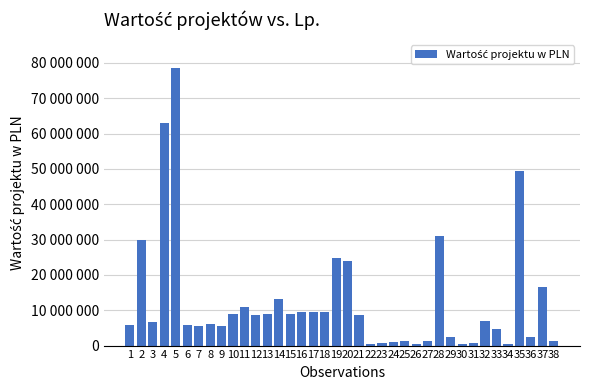

Reading left to right, transcribe all the data shown in this chart.

5906962.9	29787951.2	6599611.8	62900000.0	78688398.3	5800000.0	5423294.2	6071210.0	5515000.0	9066600.0	10939619.9	8599324.4	9018406.0	13292435.0	9066240.0	9424999.8	9430551.3	9401450.0	24680000.0	23977650.0	8786317.5	529262.5	759259.7	1053750.8	1355258.2	365064.7	1282256.9	31002120.3	2380000.0	459400.0	642104.9	6960124.1	4769687.8	364948.2	49323502.6	2341703.6	16535700.2	1248162.5